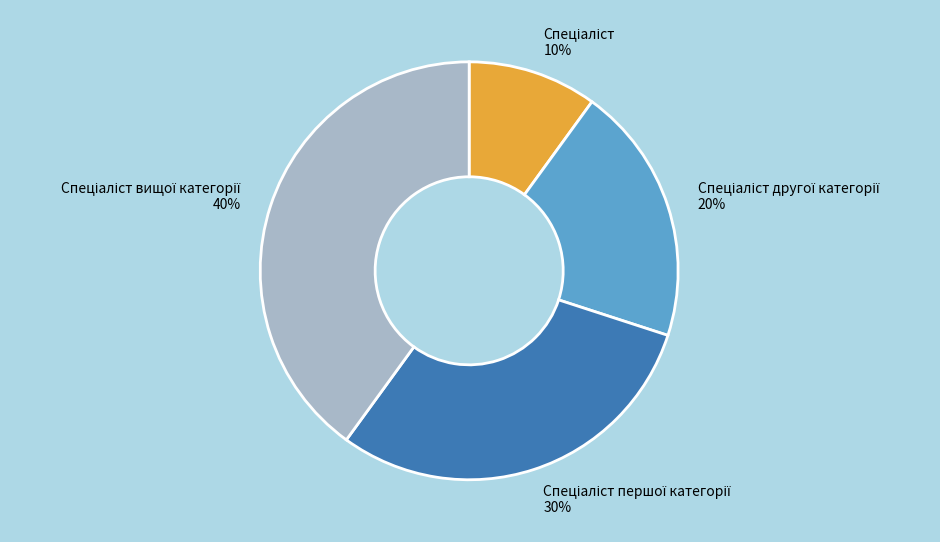

Does any single category account for the majority?

No